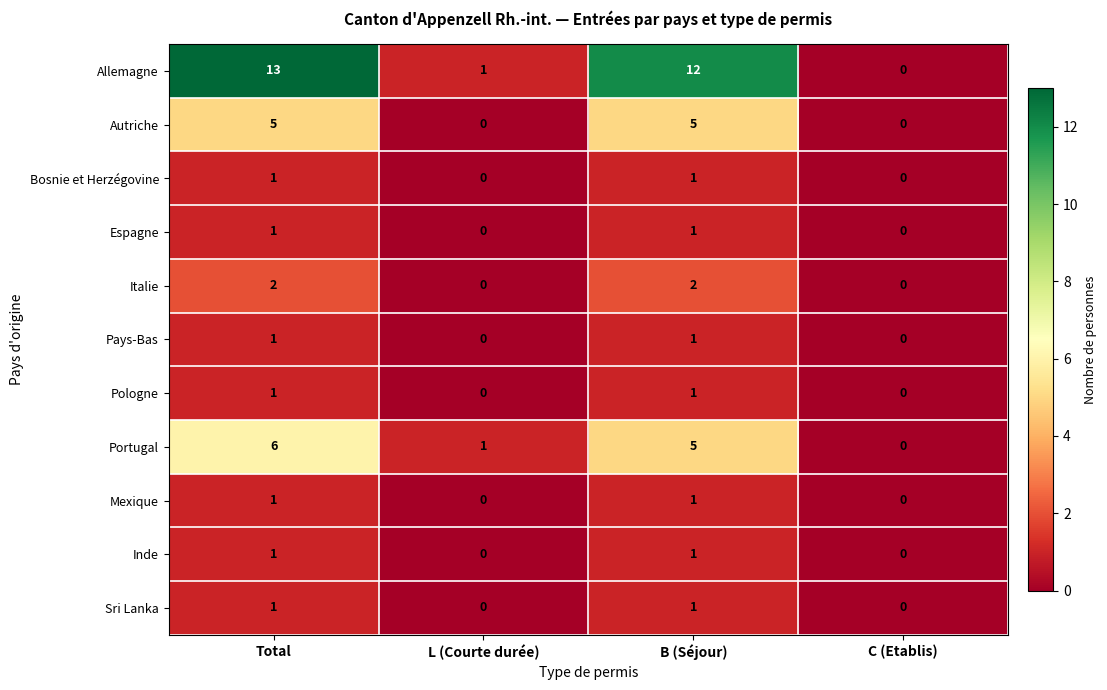

Rank the categories by Allemagne value from lowest to highest.

C (Etablis), L (Courte durée), B (Séjour), Total